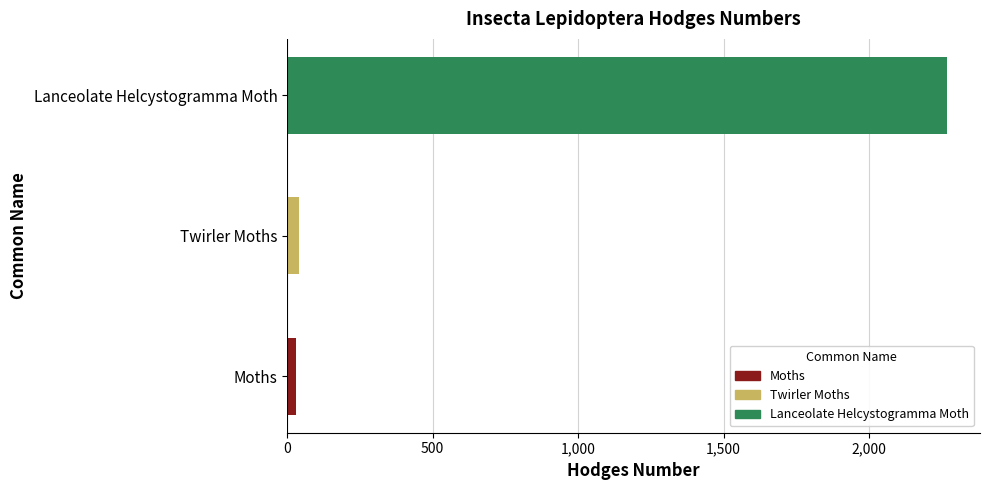

Reading left to right, list all the values displayed in this chart.

0=29.0	500=42.1	1,000=2268.0